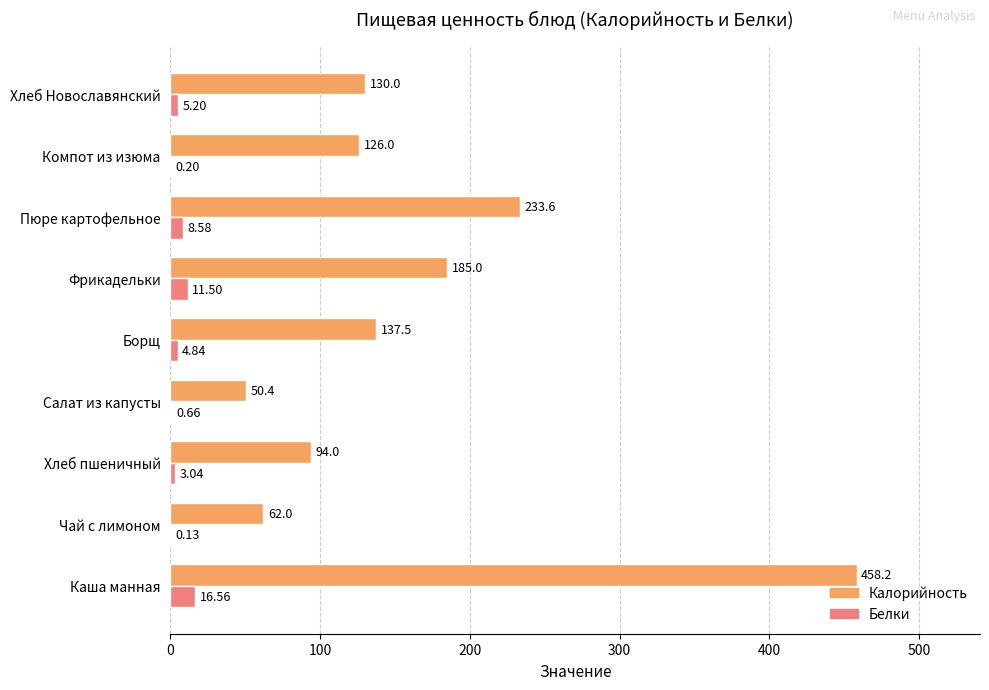

Which series changed the most between Каша манная and Пюре картофельное?

Калорийность